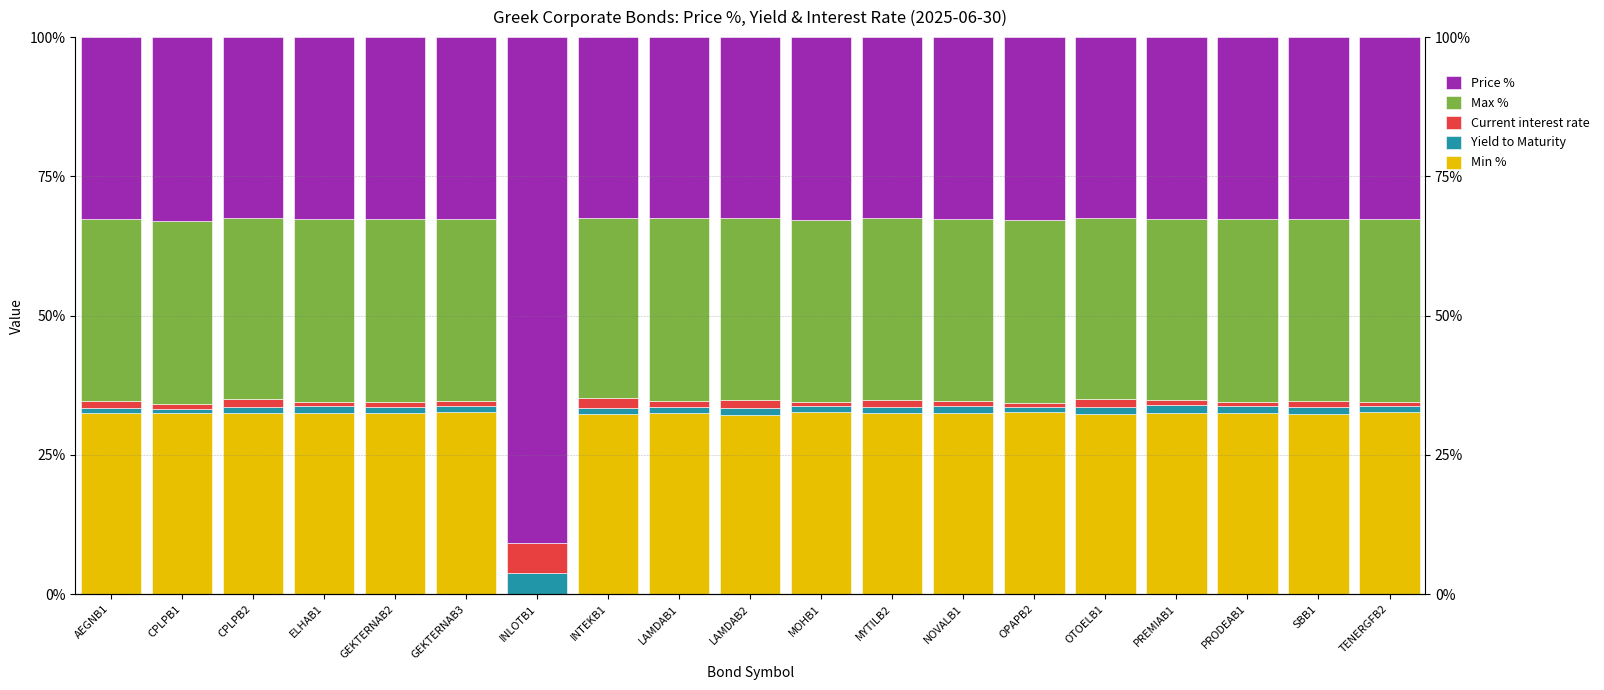

Which series has the largest range (max minus min)?

Price %